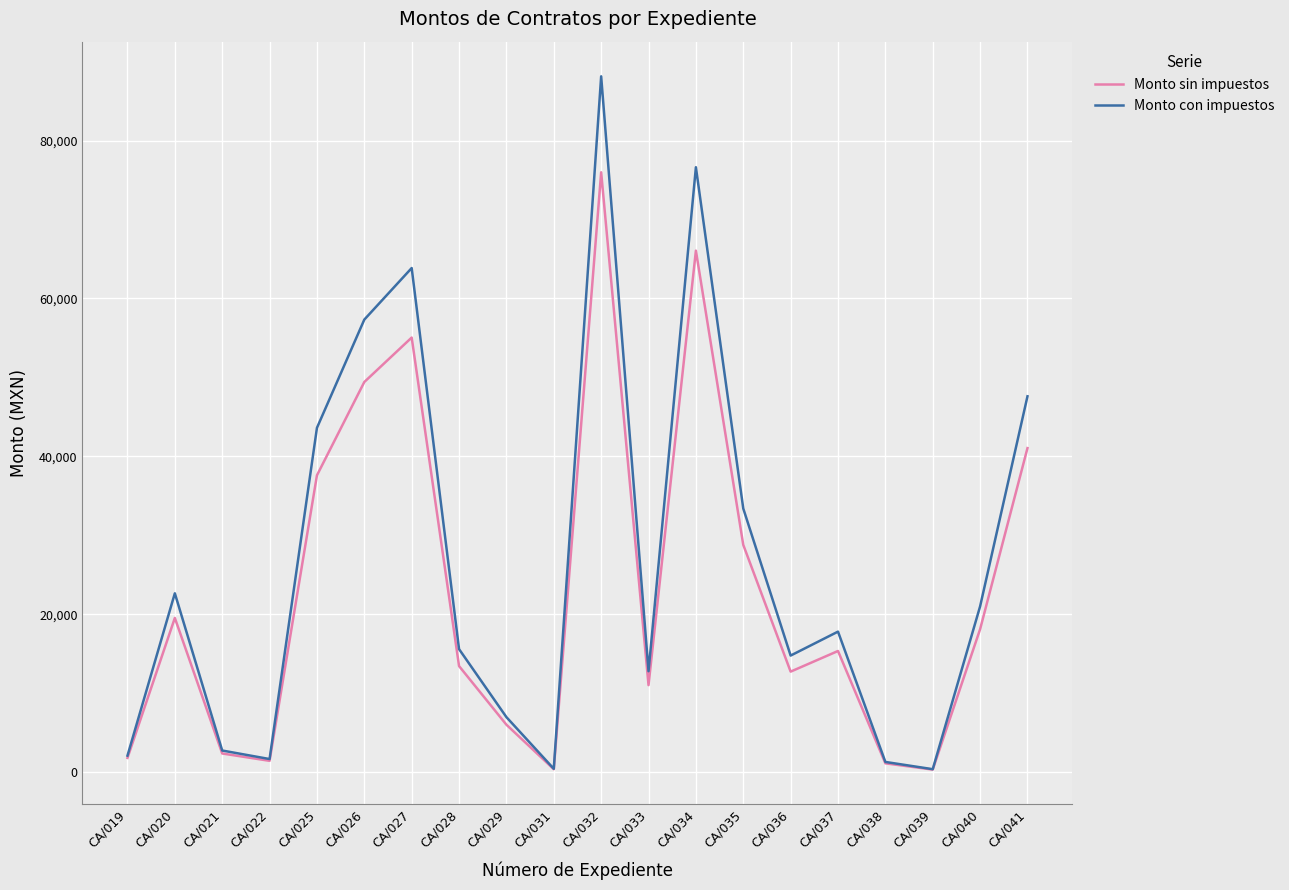

Rank the series by their maximum value, from highest to lowest.

Monto con impuestos, Monto sin impuestos